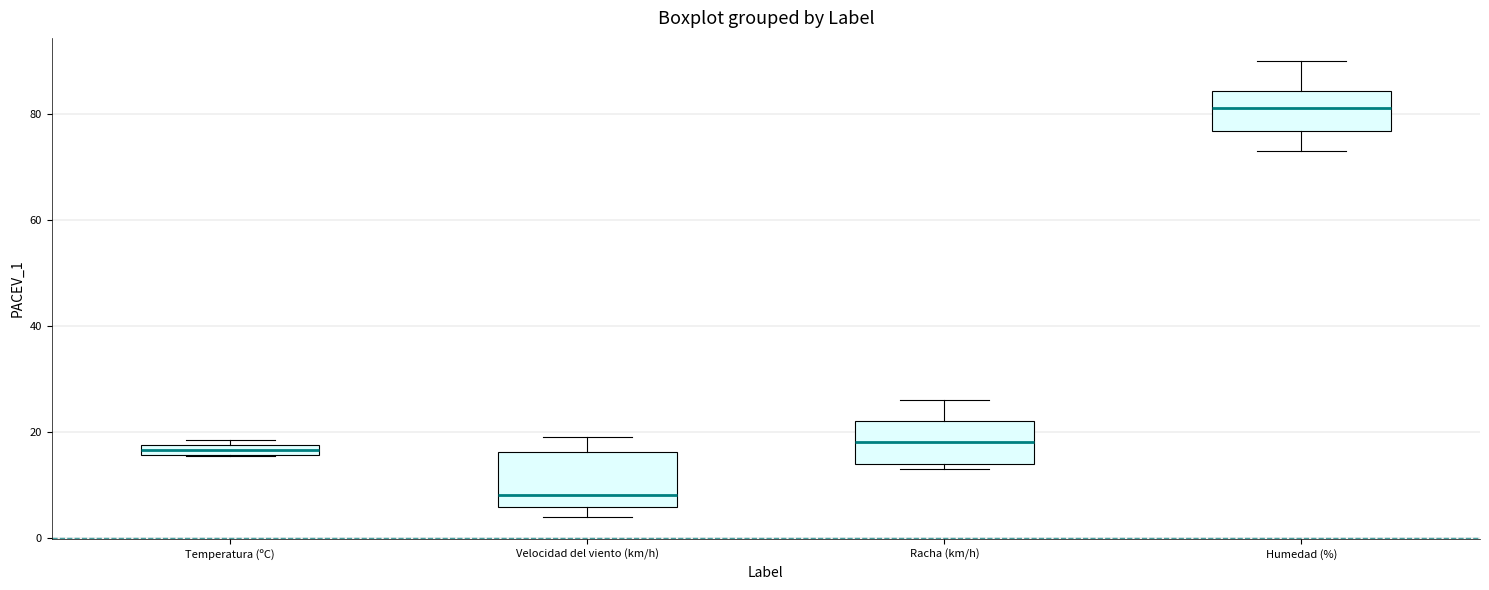

Comparing the boxes themselves (not the whiskers), which one is the tallest?

Velocidad del viento (km/h)